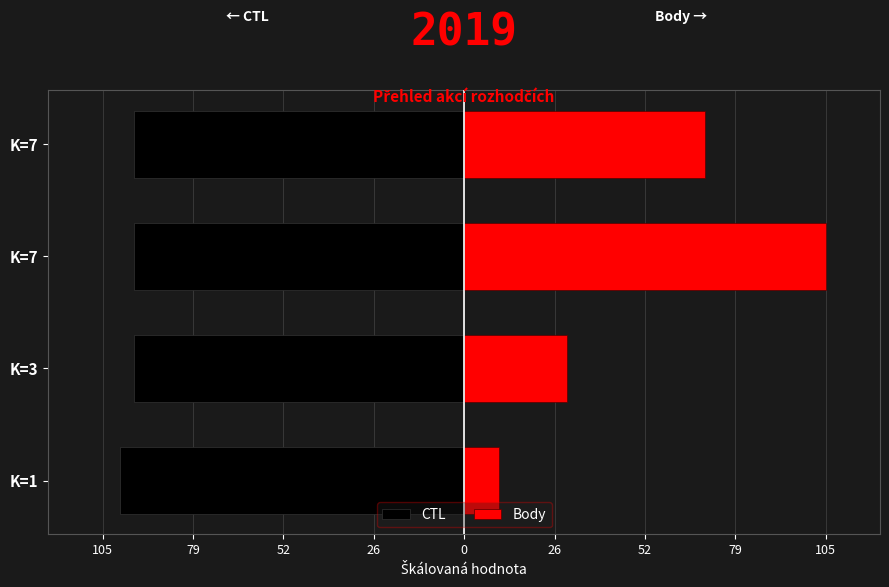

Is it true that Body equals 30.0 at K=3?

True